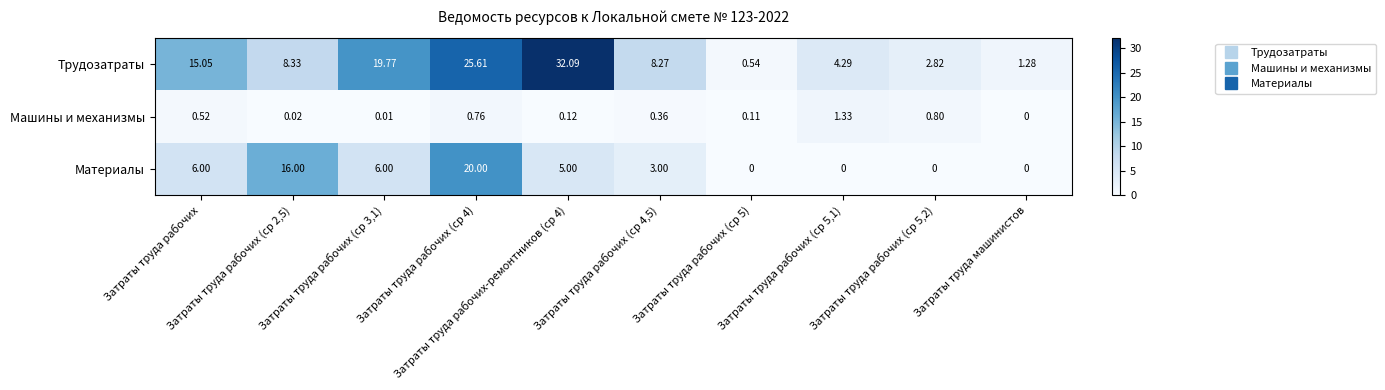

Which series has the largest range (max minus min)?

Трудозатраты